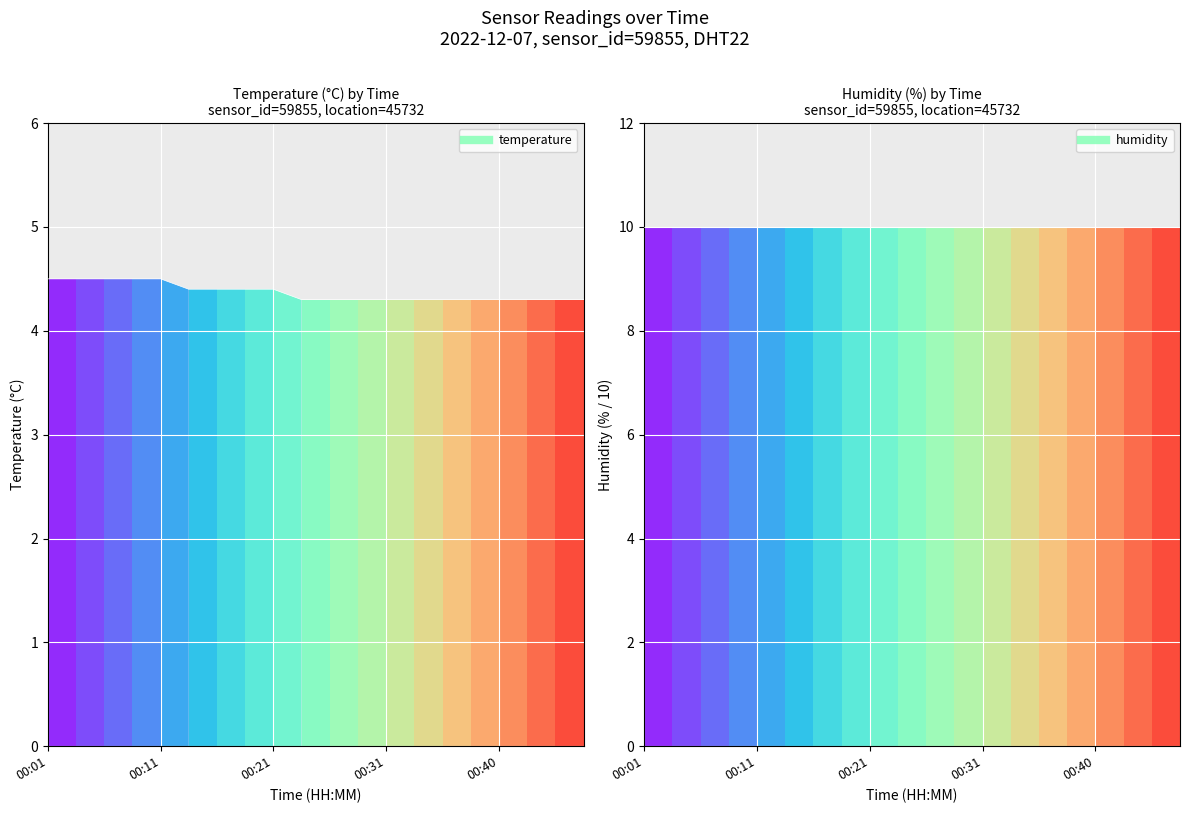

Rank the categories by value from highest to lowest.

00:01, 00:03, 00:06, 00:08, 00:11, 00:13, 00:16, 00:18, 00:21, 00:23, 00:26, 00:28, 00:31, 00:33, 00:36, 00:38, 00:40, 00:43, 00:45, 00:48